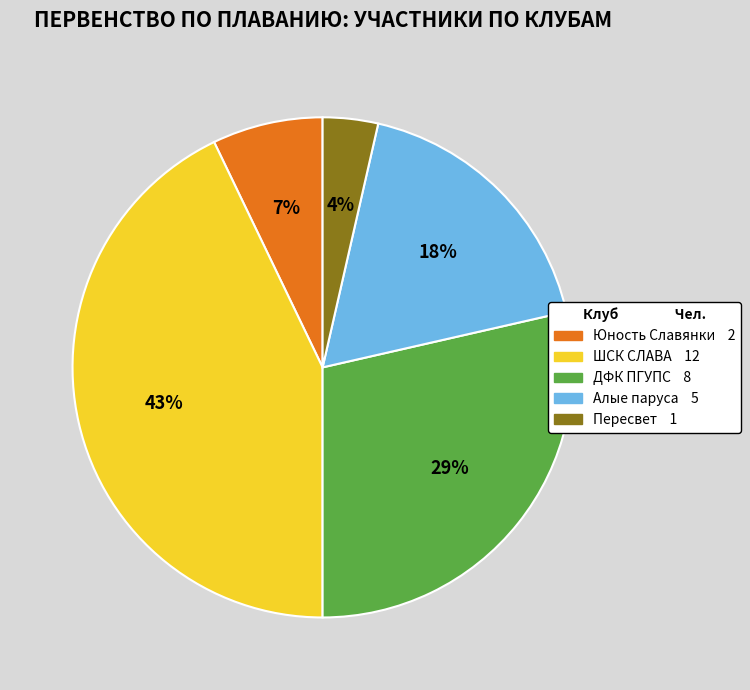

To the nearest percent, what is the difference between the largest and smallest slice percentages?

39%